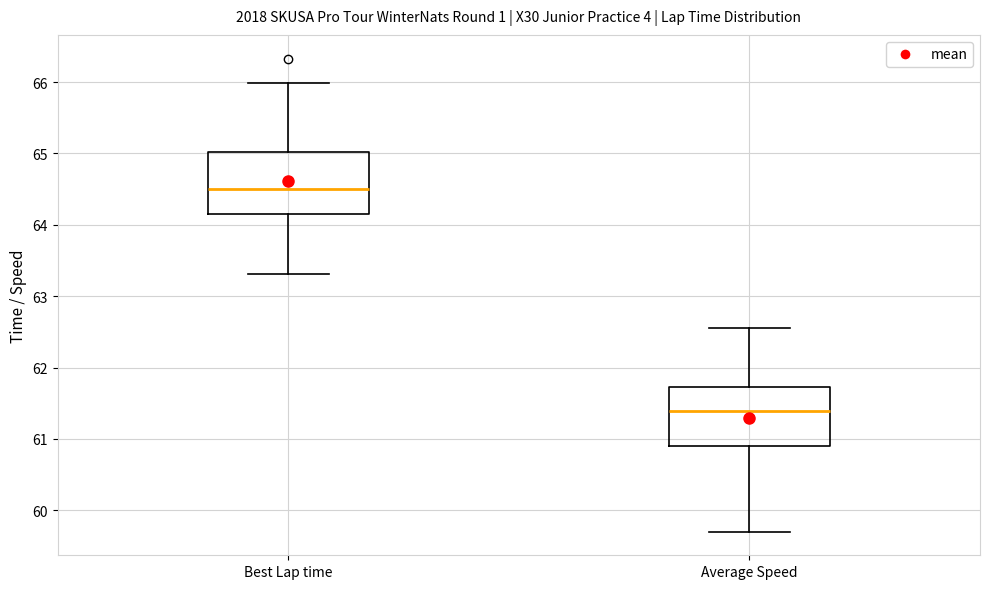

Where does the lower whisker of the box for Average Speed end on the y-axis? The values are not printed on the chart, so give them approximately, as read against the axis.

59.7